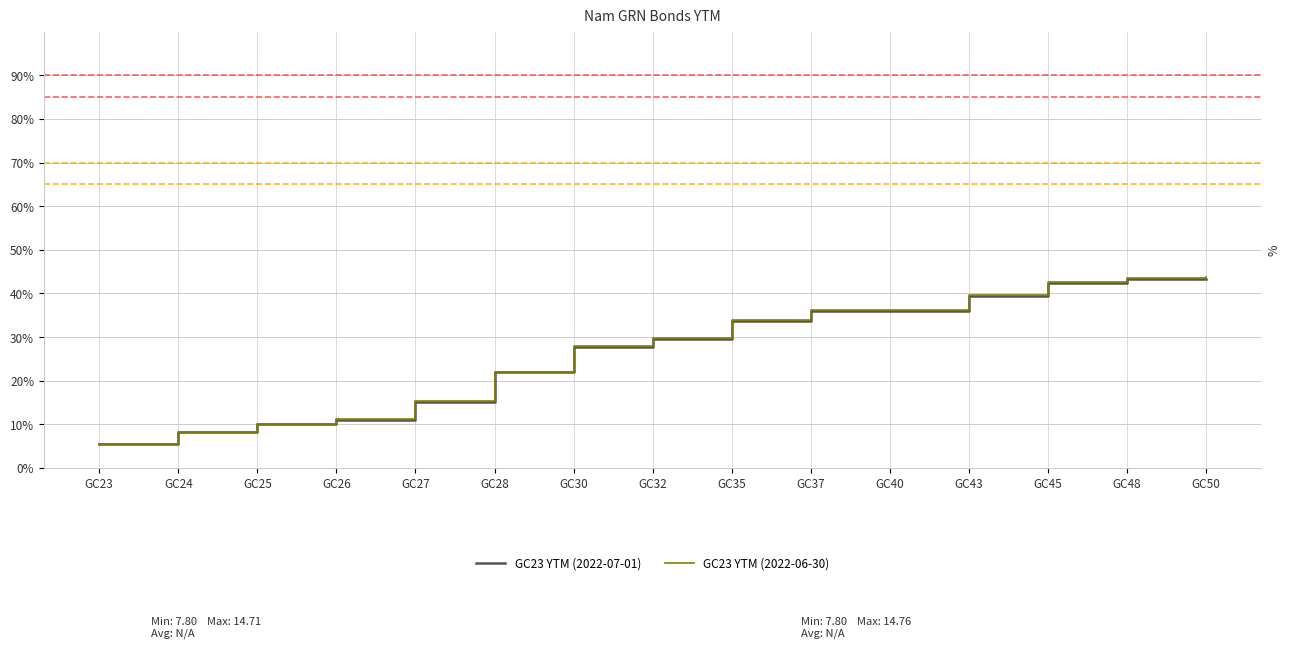

Where do GC23 YTM (2022-06-30) and GC23 YTM (2022-07-01) first cross each other?

GC23 and GC24